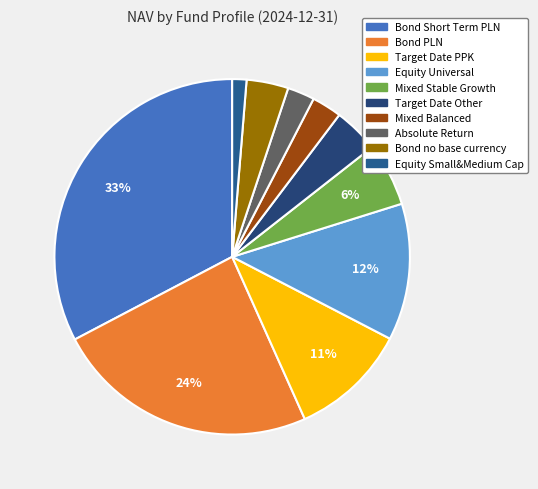

What portion of the pie excludes Absolute Return?

97.5%